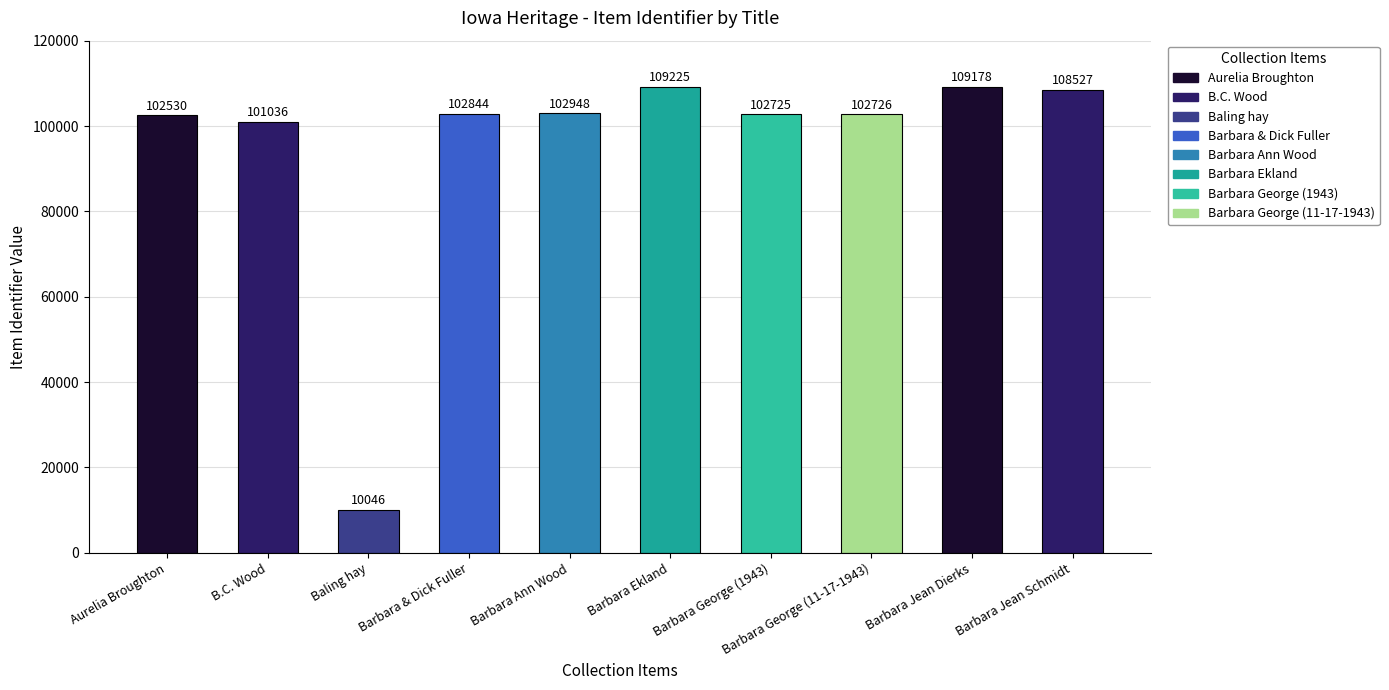

At which label is the value closest to 59635?

B.C. Wood